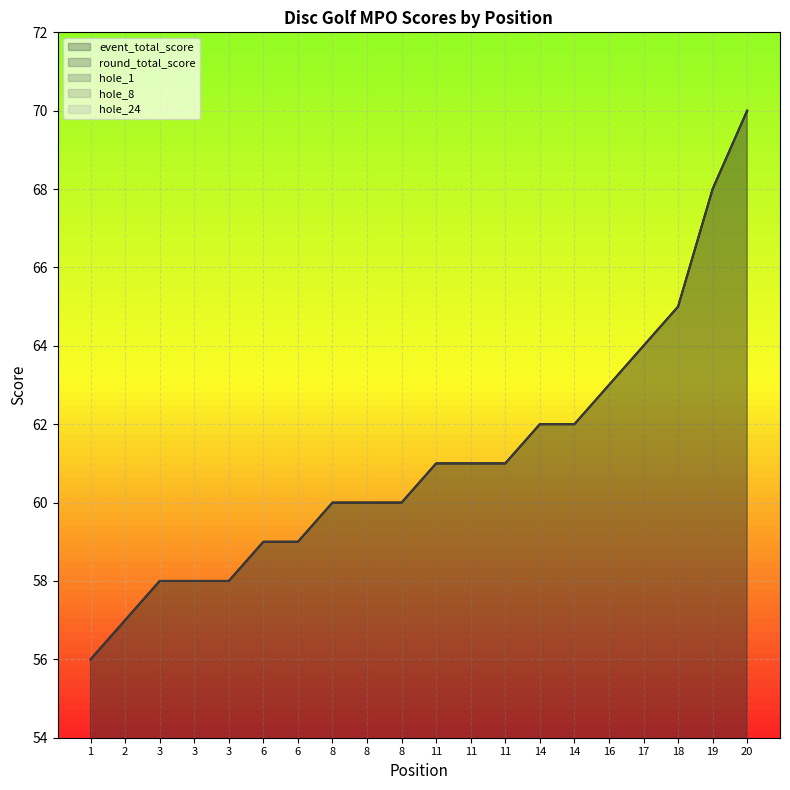

Reading left to right, list all the values displayed in this chart.

event_total_score: 1=56	2=57	3=58	3=58	3=58	6=59	6=59	8=60	8=60	8=60	11=61	11=61	11=61	14=62	14=62	16=63	17=64	18=65	19=68	20=70
round_total_score: 1=56	2=57	3=58	3=58	3=58	6=59	6=59	8=60	8=60	8=60	11=61	11=61	11=61	14=62	14=62	16=63	17=64	18=65	19=68	20=70
hole_1: 1=2	2=2	3=2	3=2	3=2	6=3	6=3	8=3	8=2	8=2	11=3	11=3	11=3	14=2	14=2	16=3	17=3	18=2	19=2	20=3
hole_8: 1=3	2=2	3=3	3=3	3=3	6=2	6=3	8=3	8=3	8=3	11=3	11=3	11=4	14=4	14=3	16=3	17=2	18=3	19=3	20=3
hole_24: 1=2	2=3	3=3	3=3	3=2	6=3	6=3	8=3	8=3	8=3	11=2	11=2	11=2	14=3	14=2	16=2	17=3	18=4	19=4	20=2